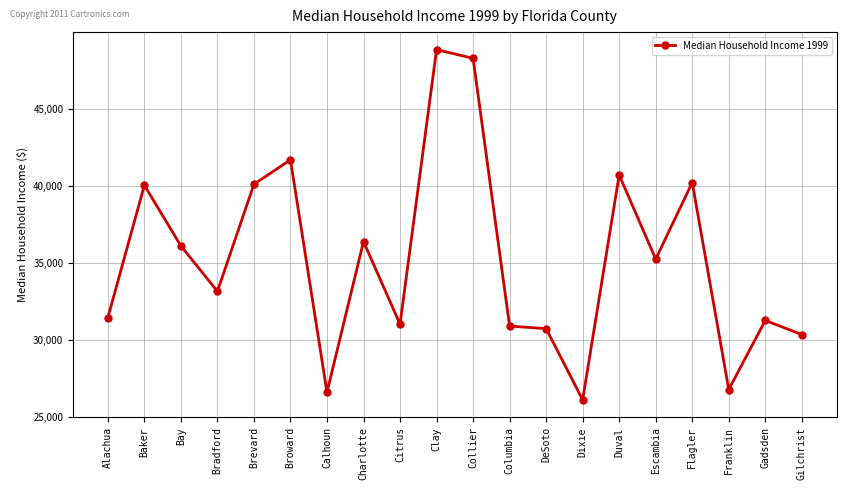

The chart shows a value of 48289 at Collier. True or false?

True